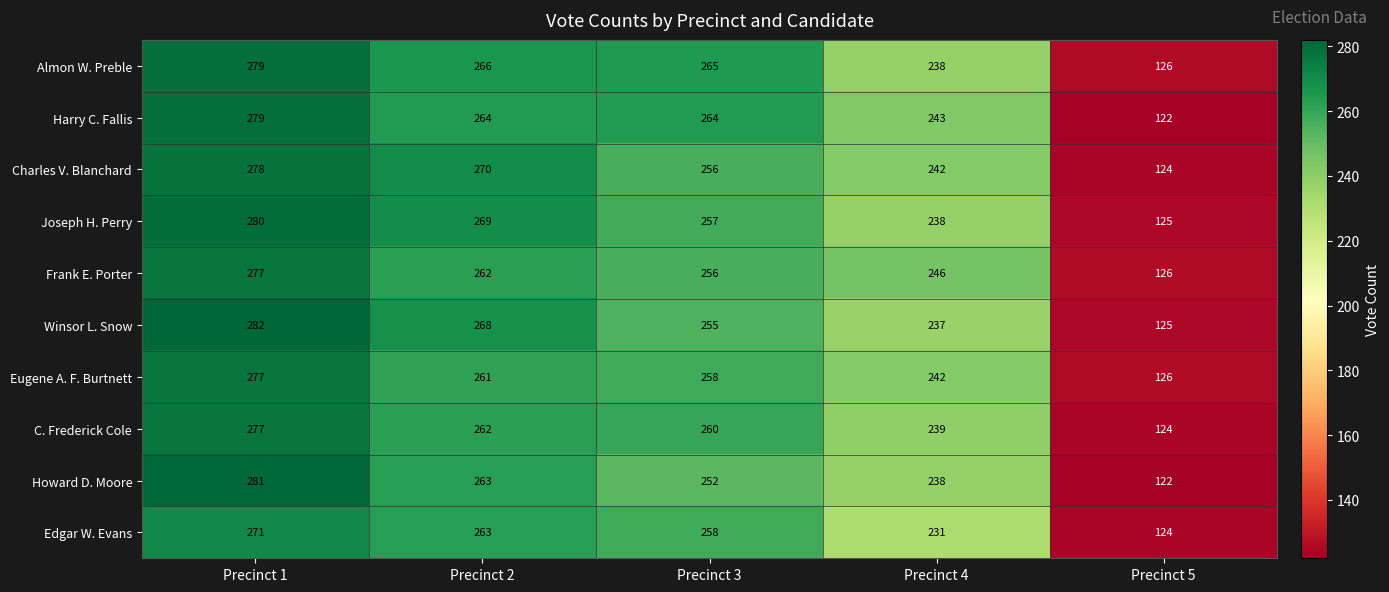

Which series changed the most between Precinct 2 and Precinct 5?

Charles V. Blanchard